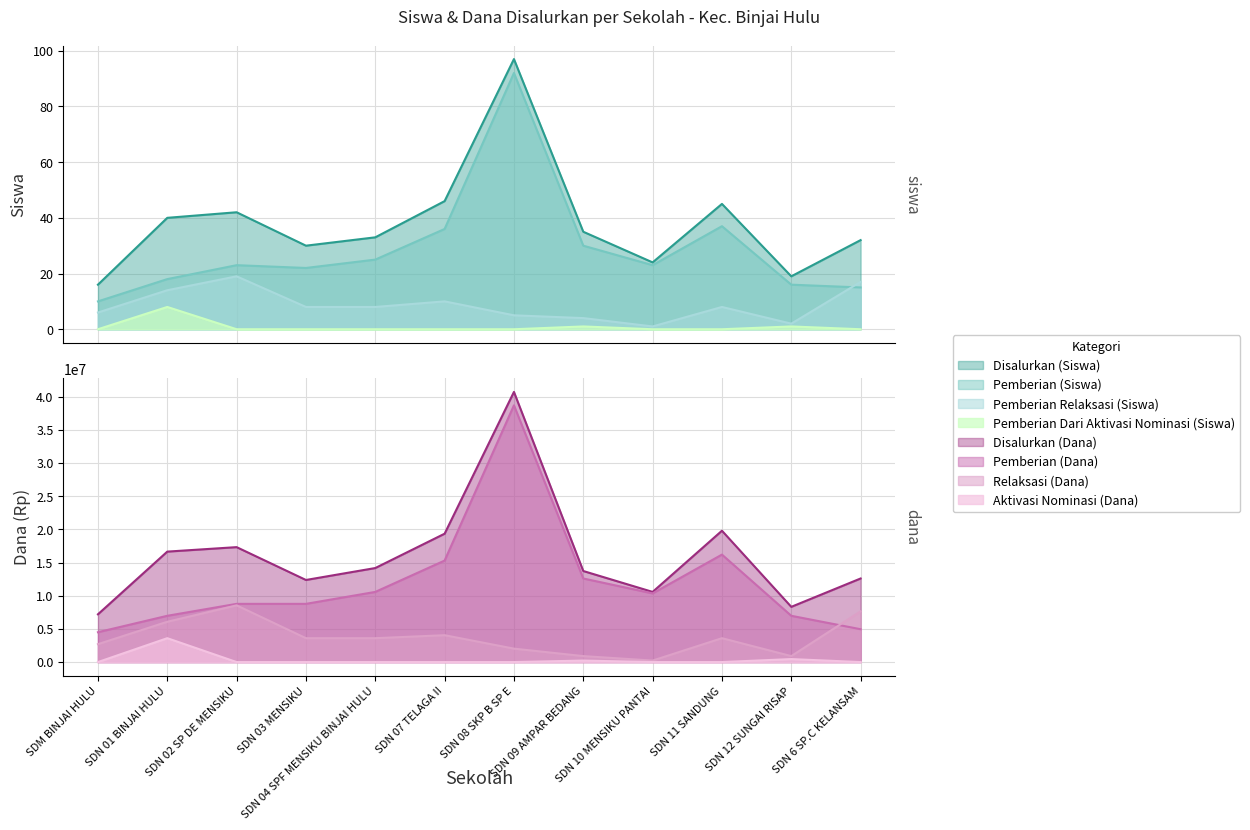

Where do Pemberian Relaksasi (Siswa) and Pemberian (Siswa) first cross each other?

SDN 12 SUNGAI RISAP and SDN 6 SP.C KELANSAM